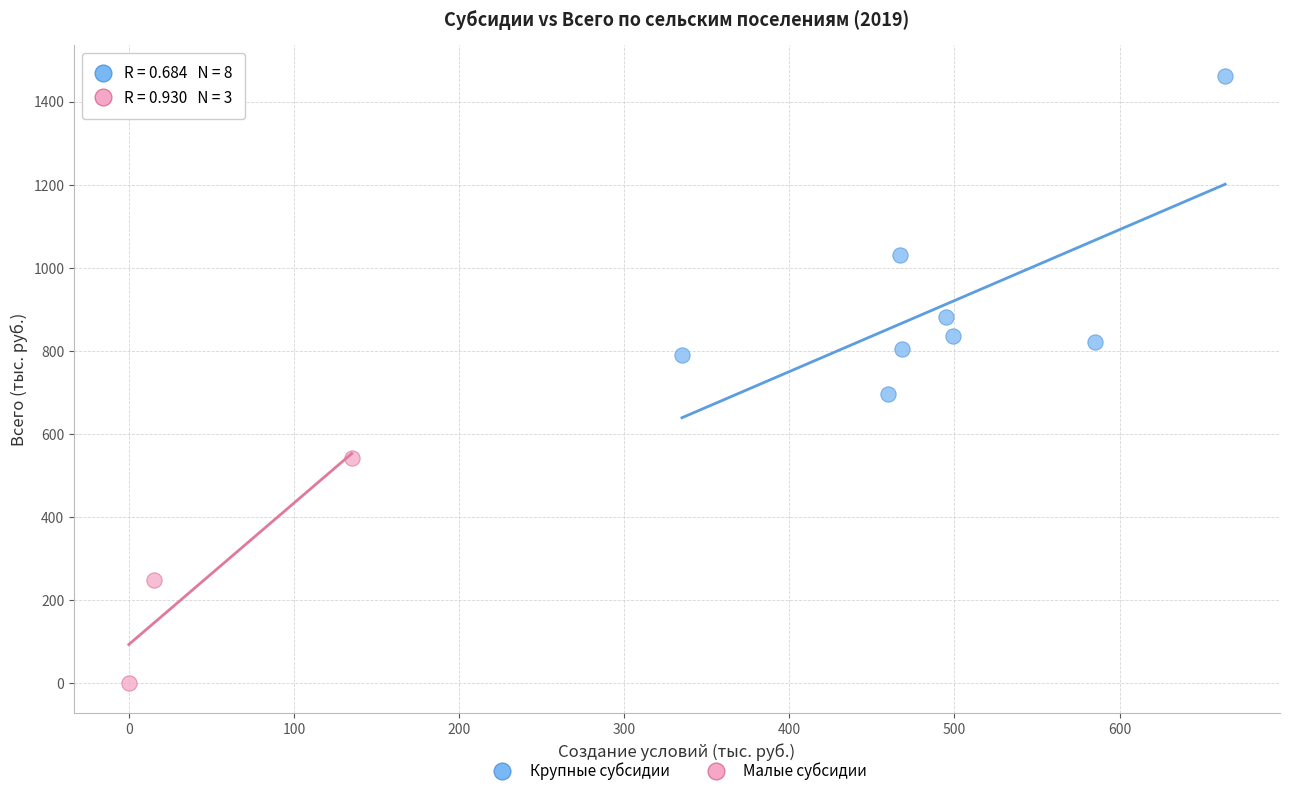

What are all the series names shown in the legend?

Крупные субсидии, Малые субсидии